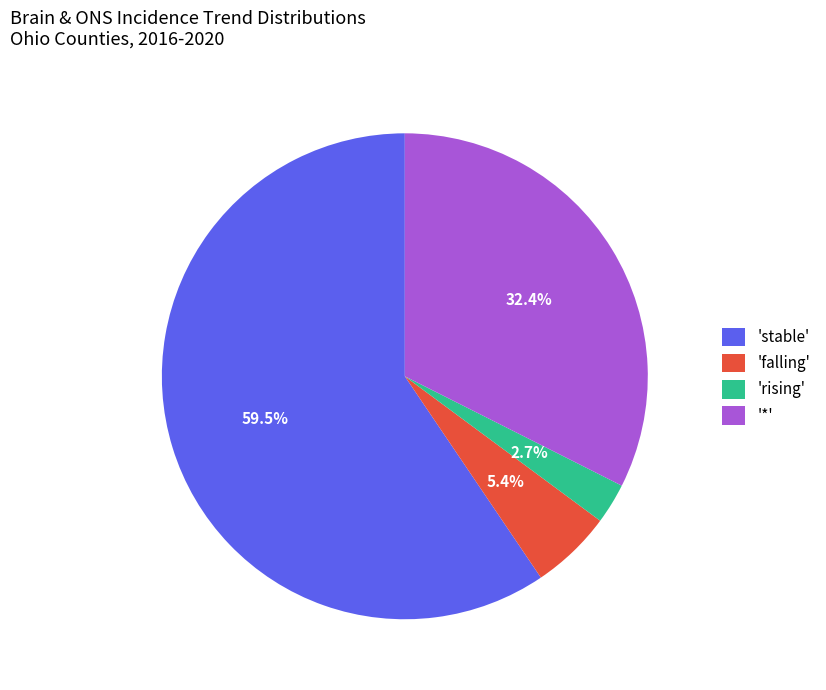

Rank the categories by value from lowest to highest.

'rising', 'falling', '*', 'stable'